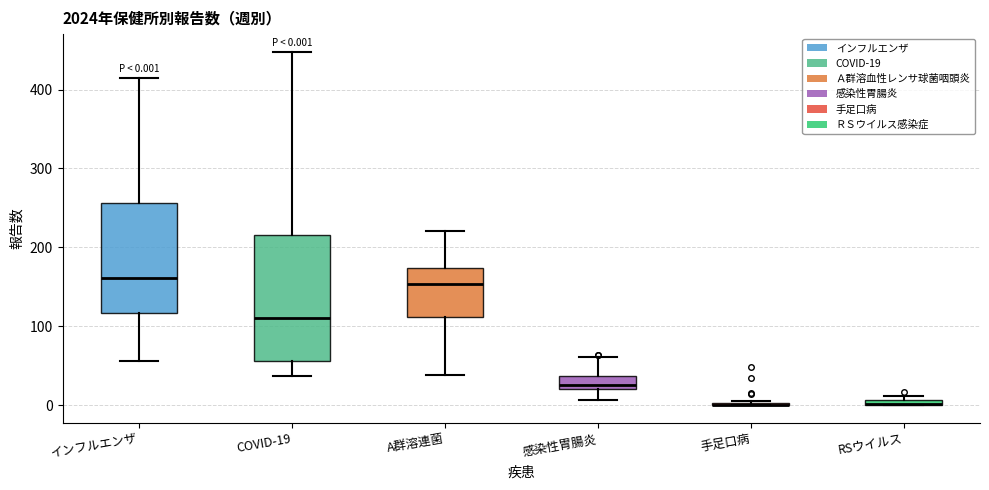

Comparing the boxes themselves (not the whiskers), which one is the tallest?

COVID-19